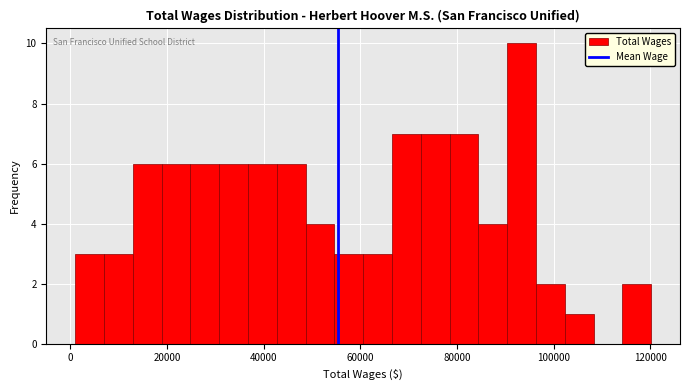

Read against the x-axis, roughly where is the centre of the tallest bar?

94000